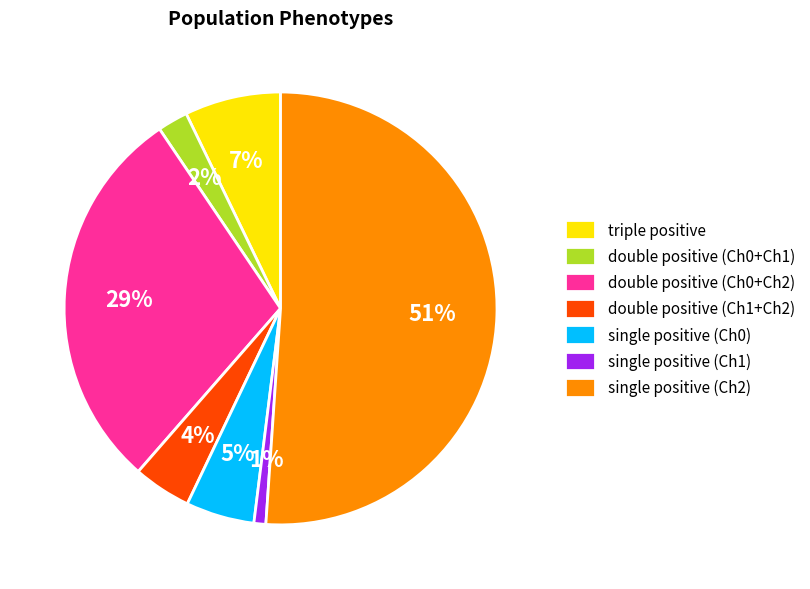

To the nearest percent, what portion does double positive (Ch0+Ch2) represent?

29%